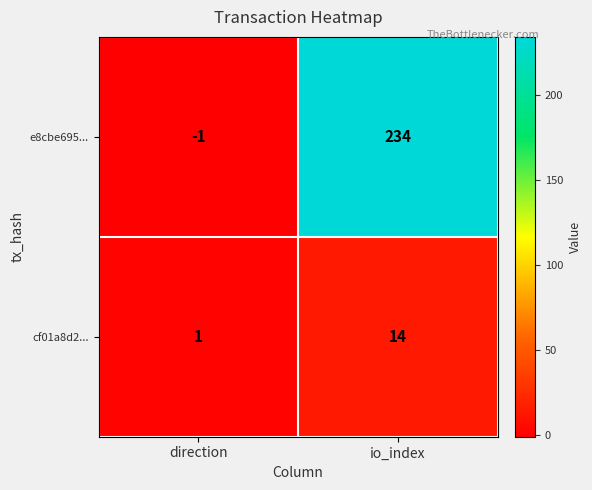

What is the difference between the cf01a8d2... values at io_index and direction?

13